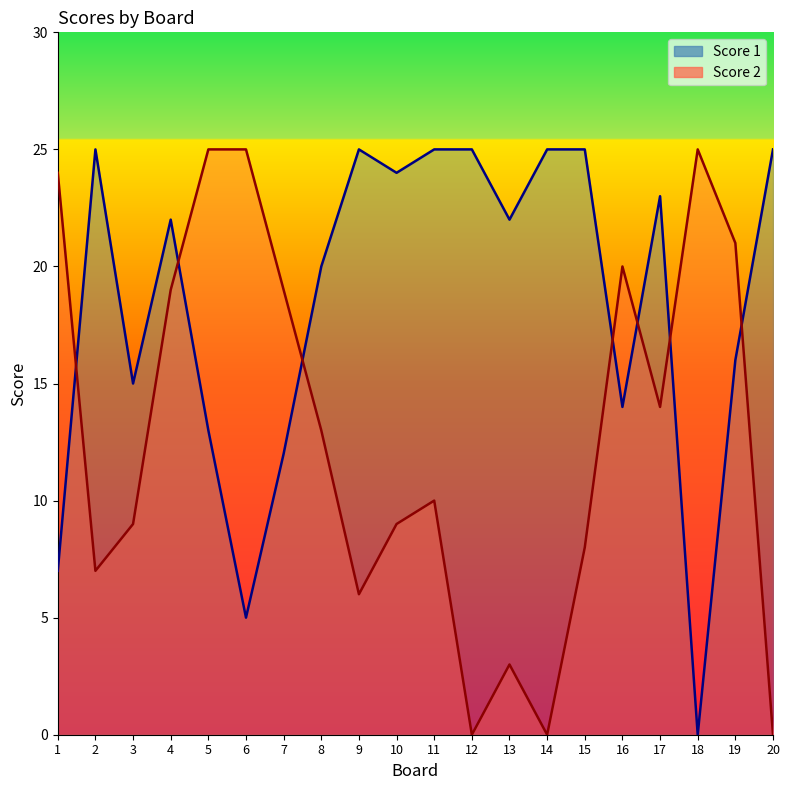

What is the approximate value of Score 1 at 10, to the nearest 5?

25